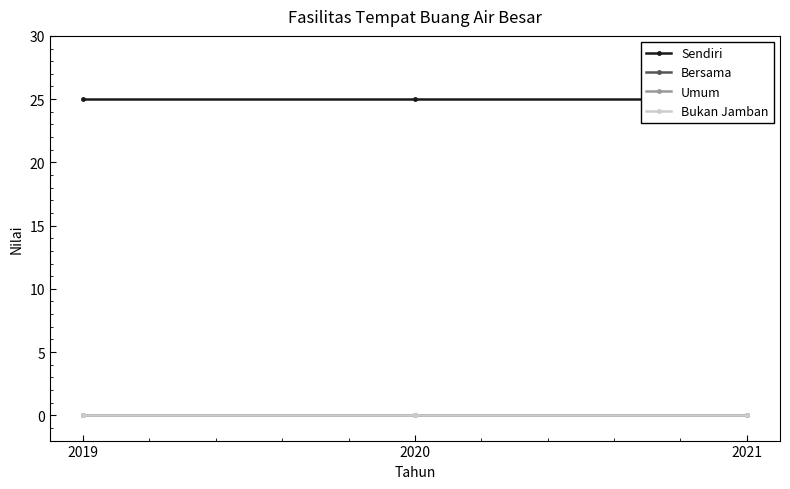

What is the maximum value shown in the chart?

25